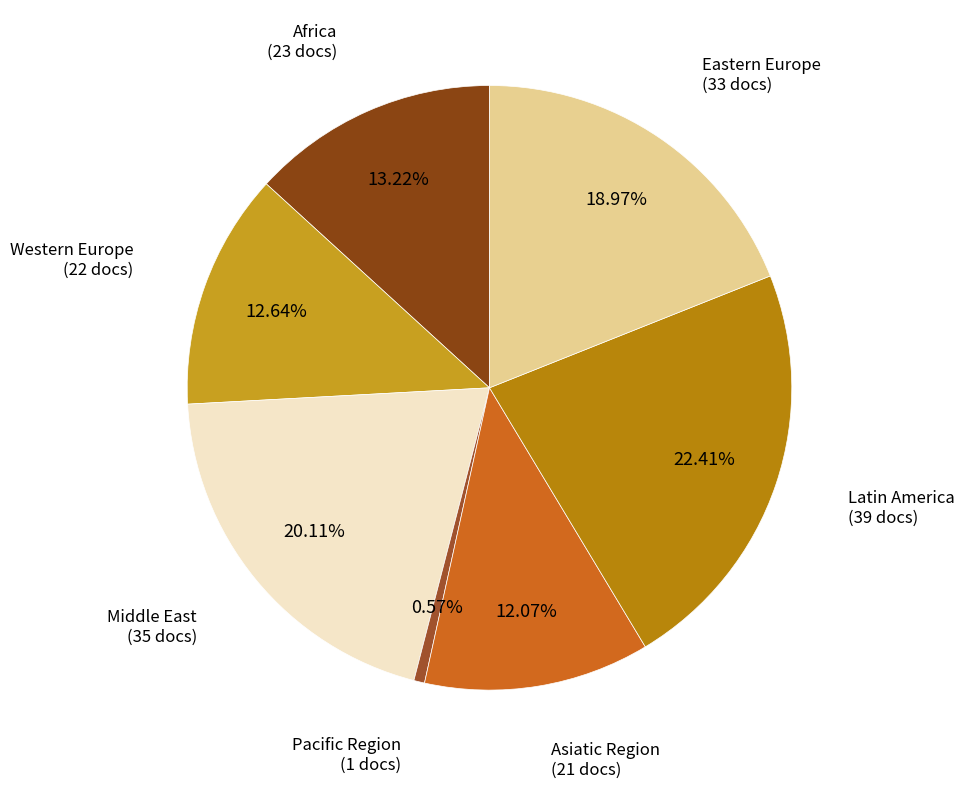

Count the number of slices in the pie.

7